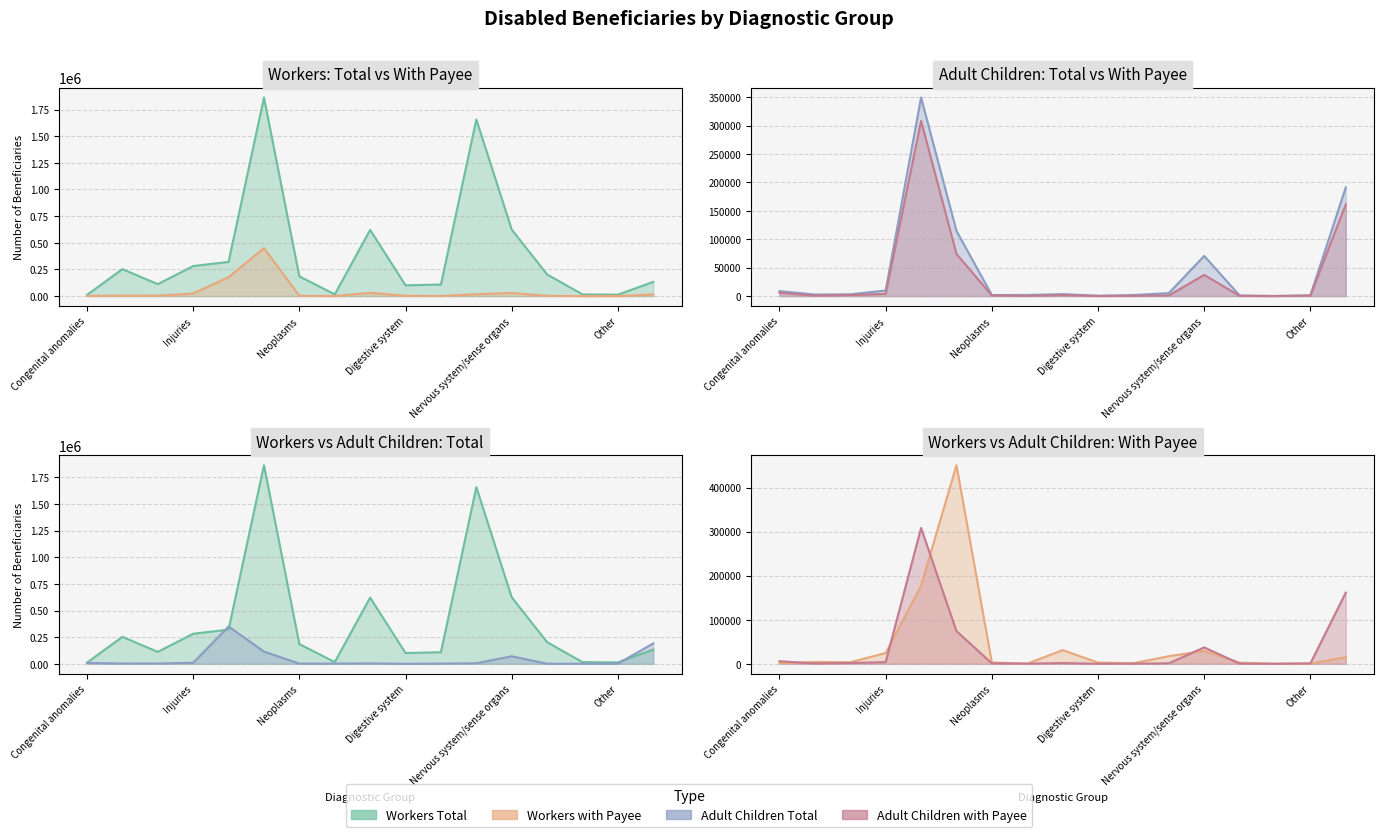

How many values in the Workers Total series are below 185049?

8